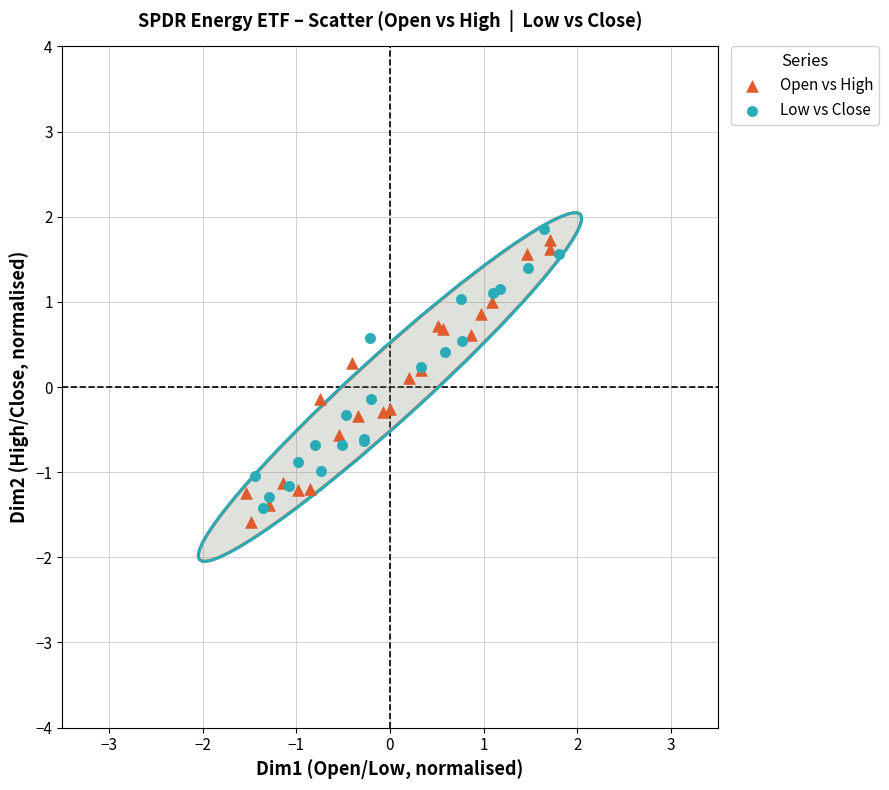

What are all the series names shown in the legend?

Open vs High, Low vs Close